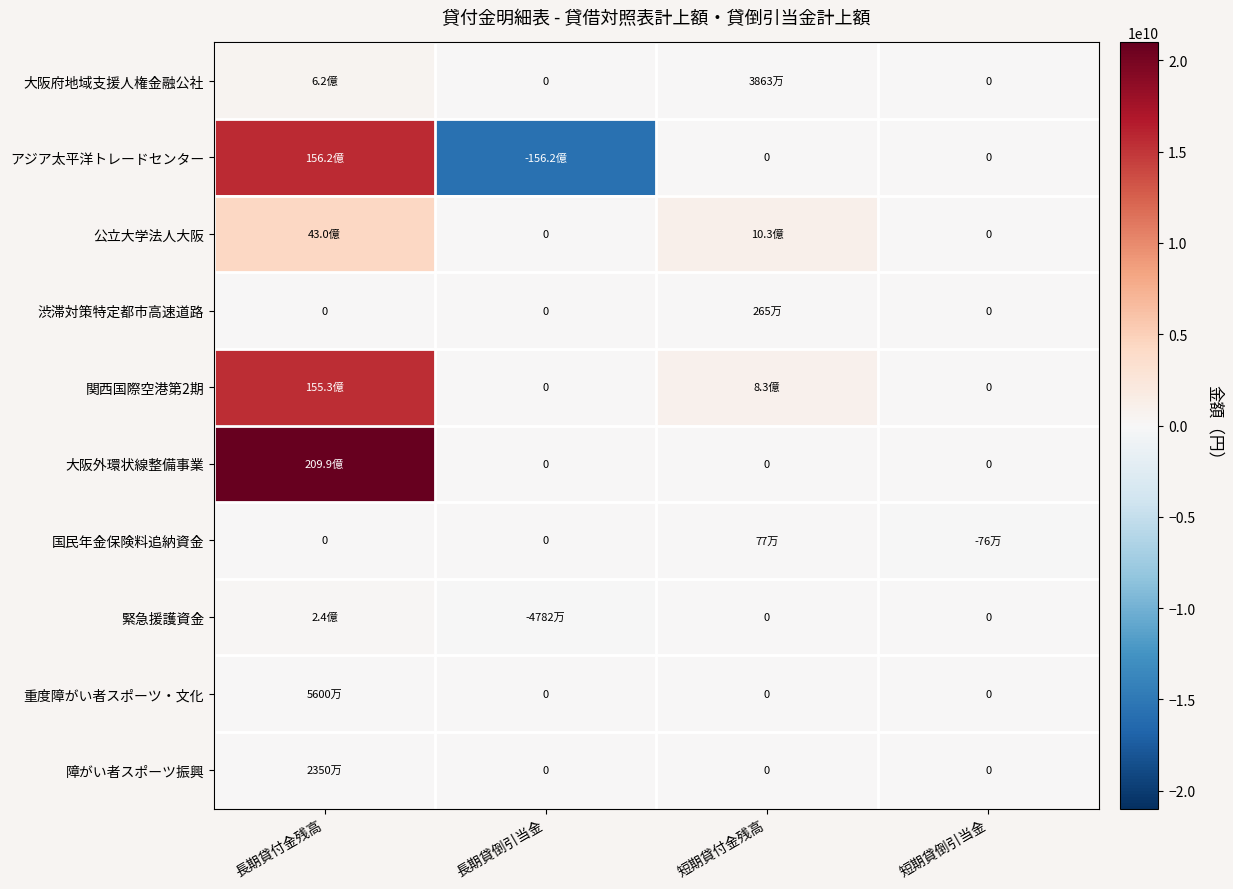

What is the average value of the 大阪府地域支援人権金融公社 series?

164186711